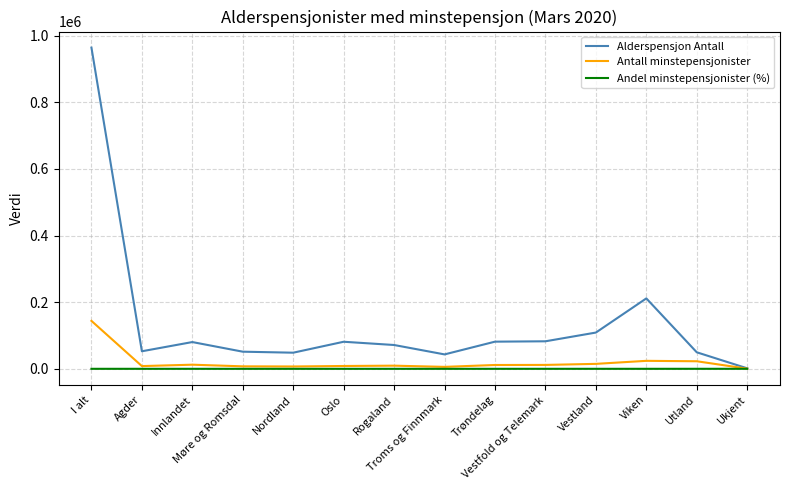

Which series has the largest range (max minus min)?

Alderspensjon Antall